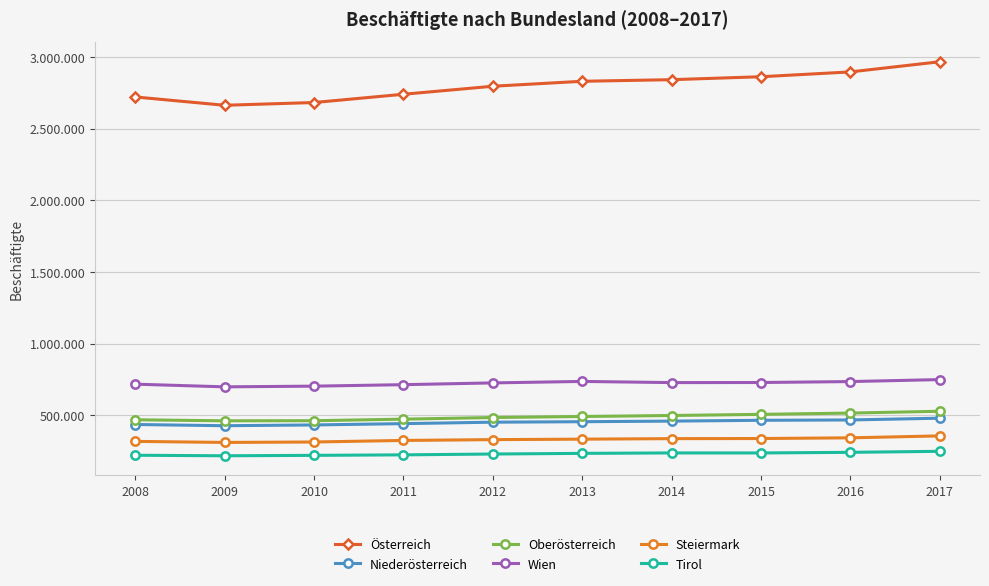

What are all the series names shown in the legend?

Österreich, Niederösterreich, Oberösterreich, Wien, Steiermark, Tirol